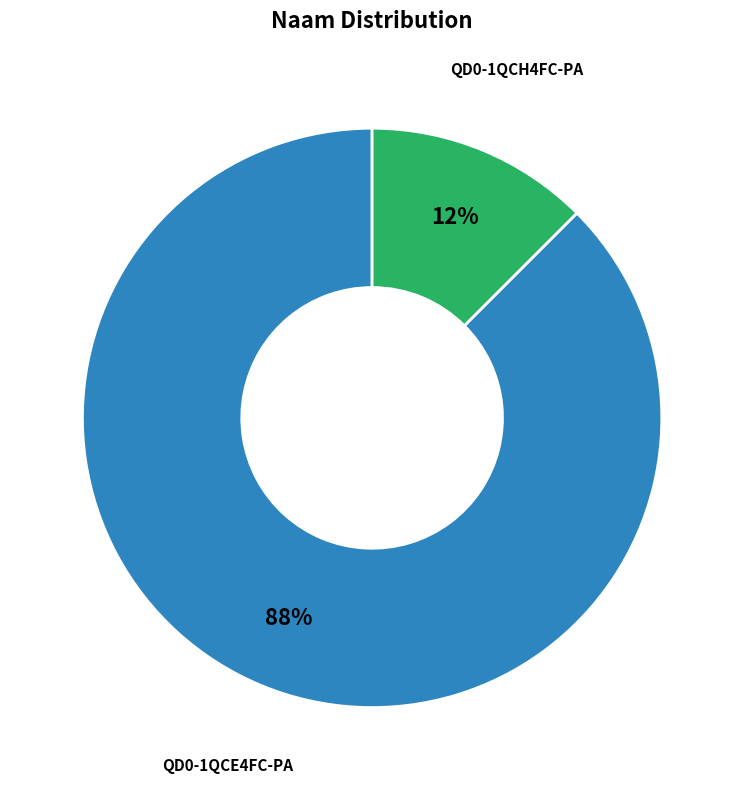

Combined, do QD0-1QCH4FC-PA and QD0-1QCE4FC-PA account for over 50%?

Yes